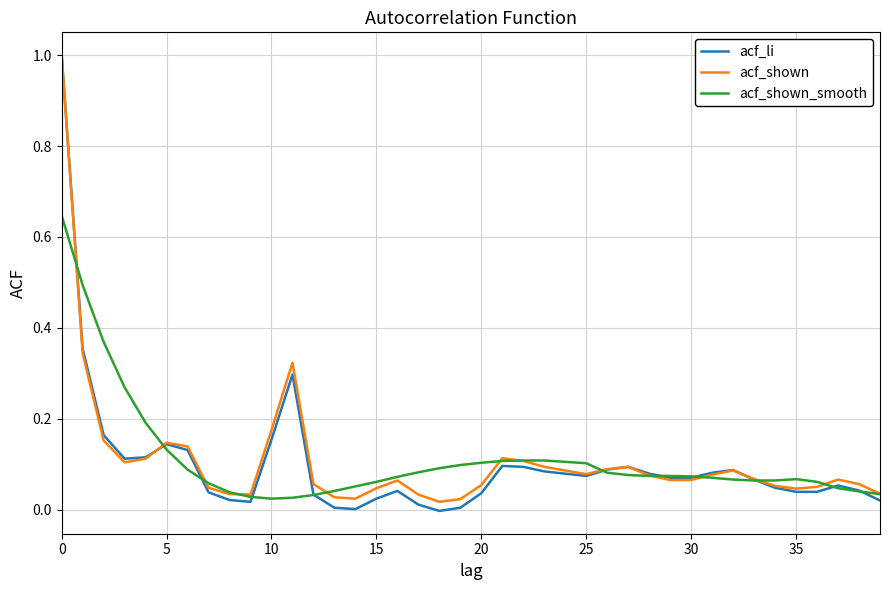

Count the number of data series in this chart.

3